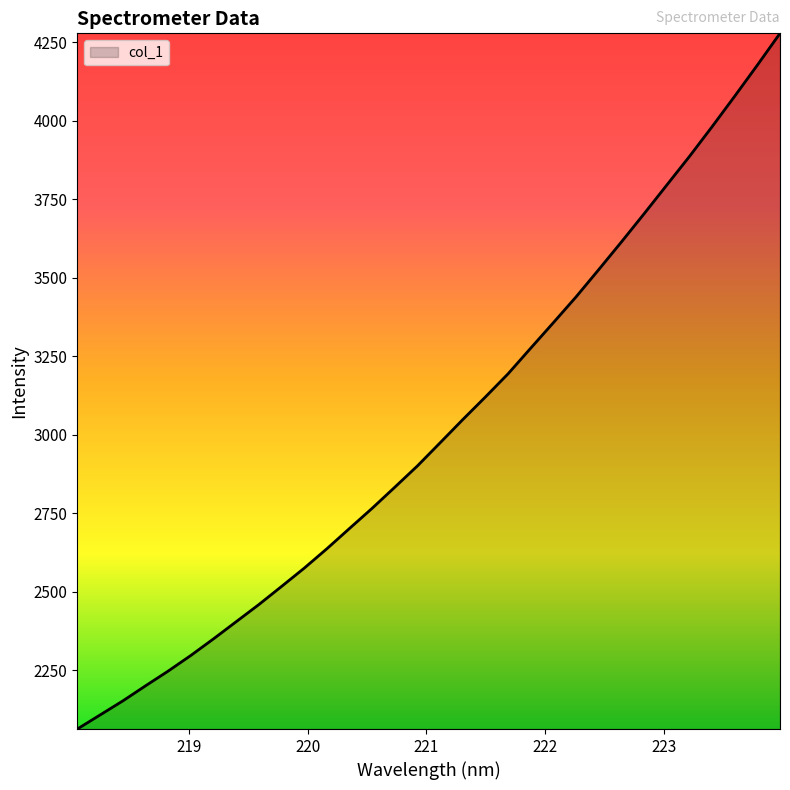

What is the difference between the second highest and second lowest values?

2069.7